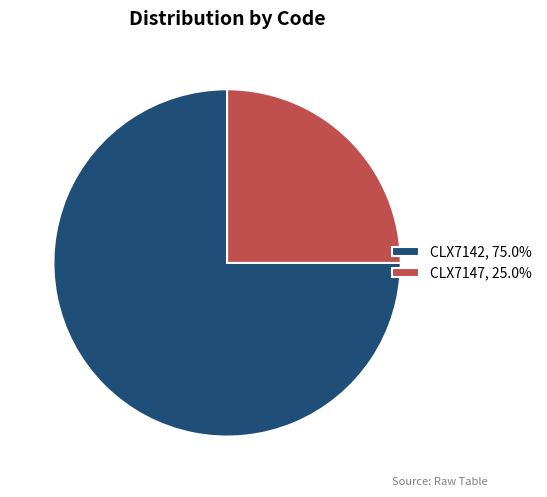

Approximately how many times larger is the value at CLX7142, 75.0% compared to CLX7147, 25.0%?

3.0